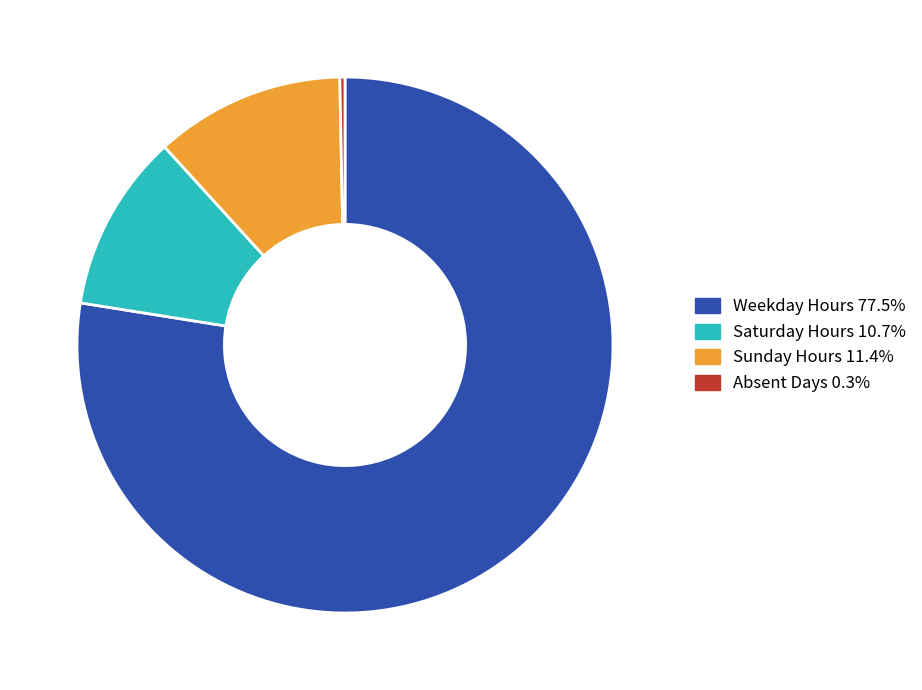

Is there a majority slice in this chart?

Yes